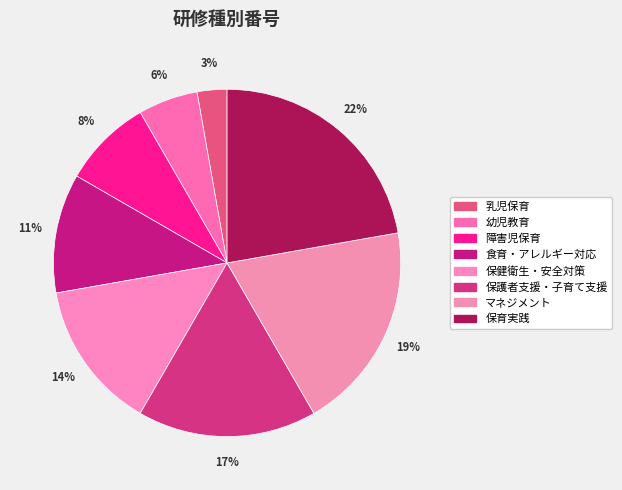

Which slice is the largest?

保育実践